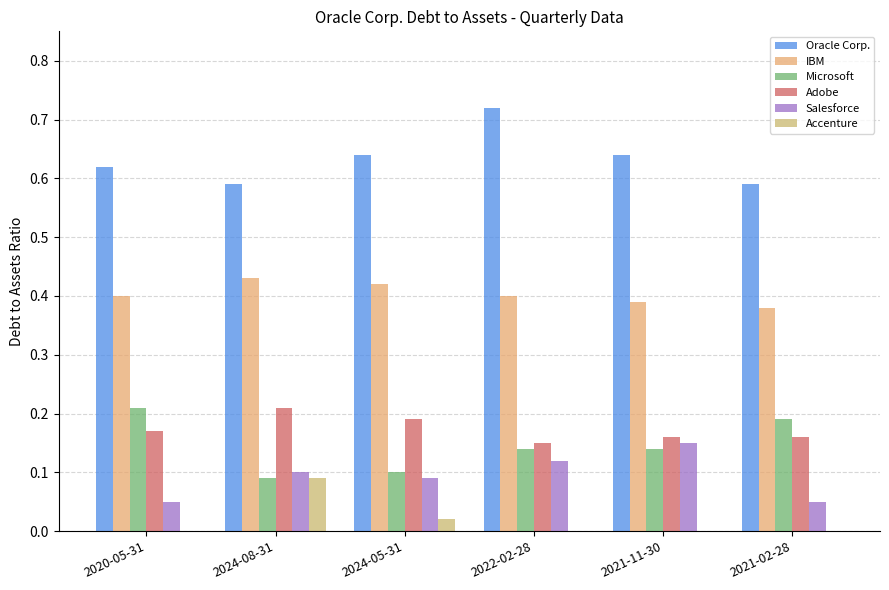

Which series changed the most between 2024-08-31 and 2024-05-31?

Accenture